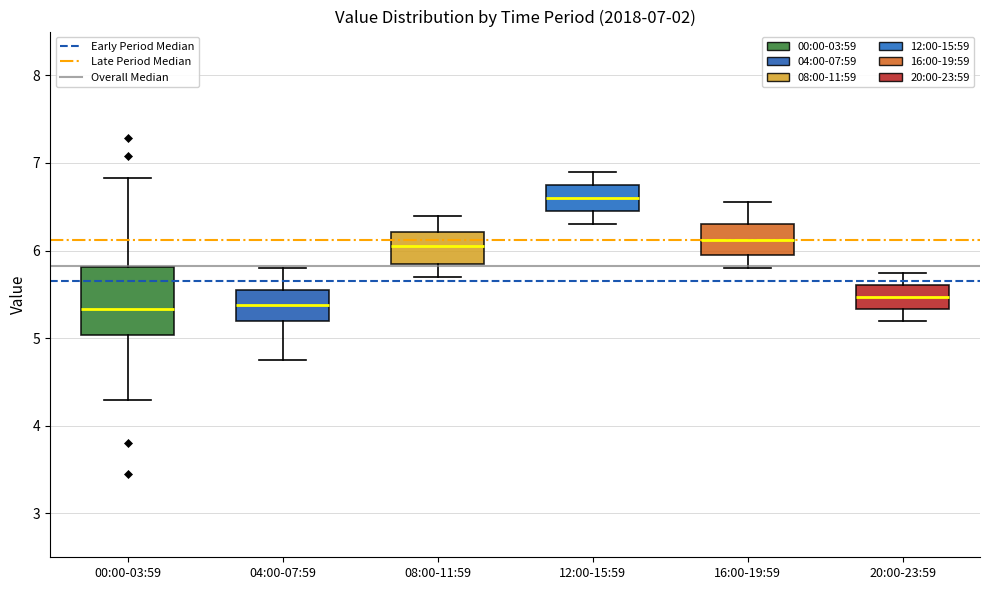

Comparing the boxes themselves (not the whiskers), which one is the tallest?

00:00-03:59